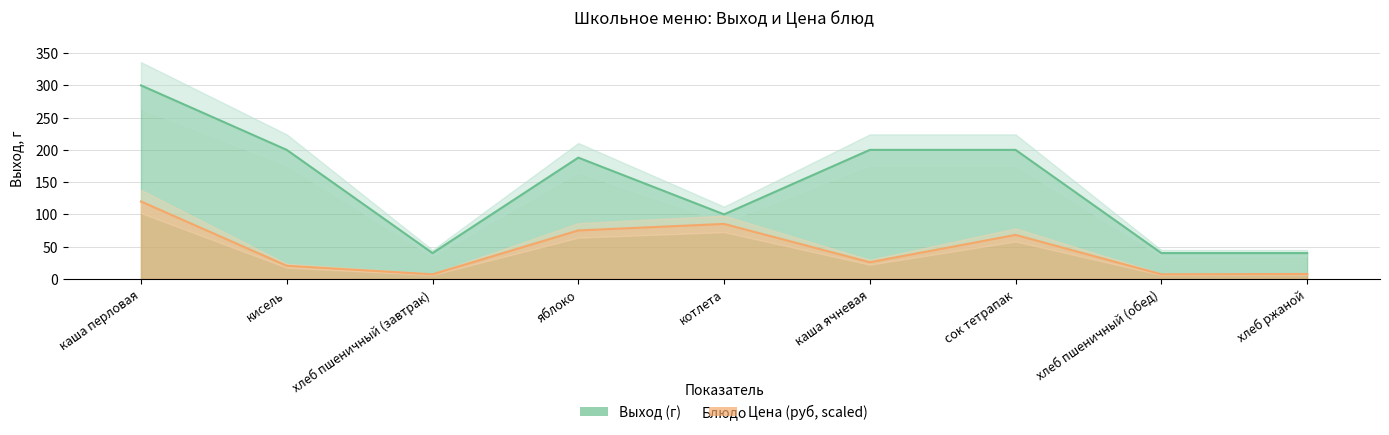

Count the number of data series in this chart.

2